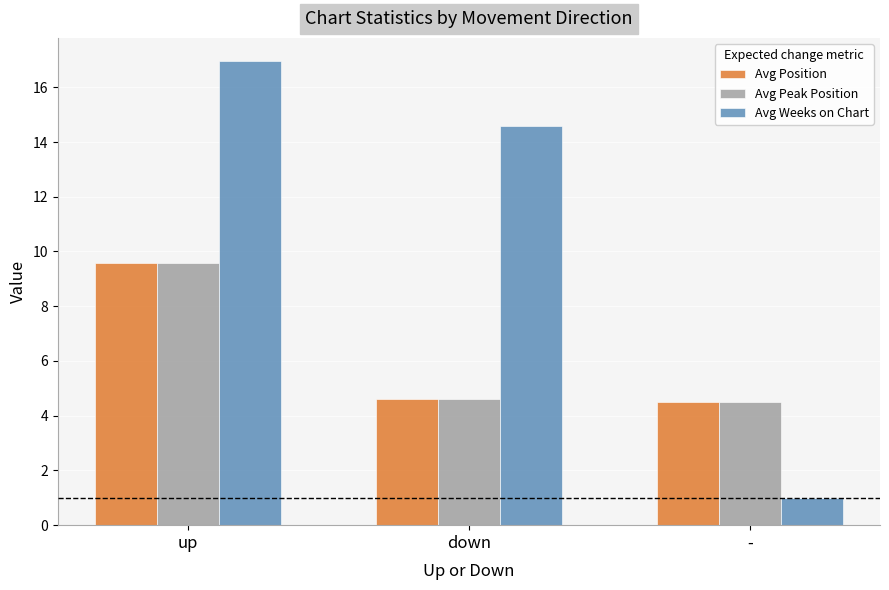

What position from the left is up?

1